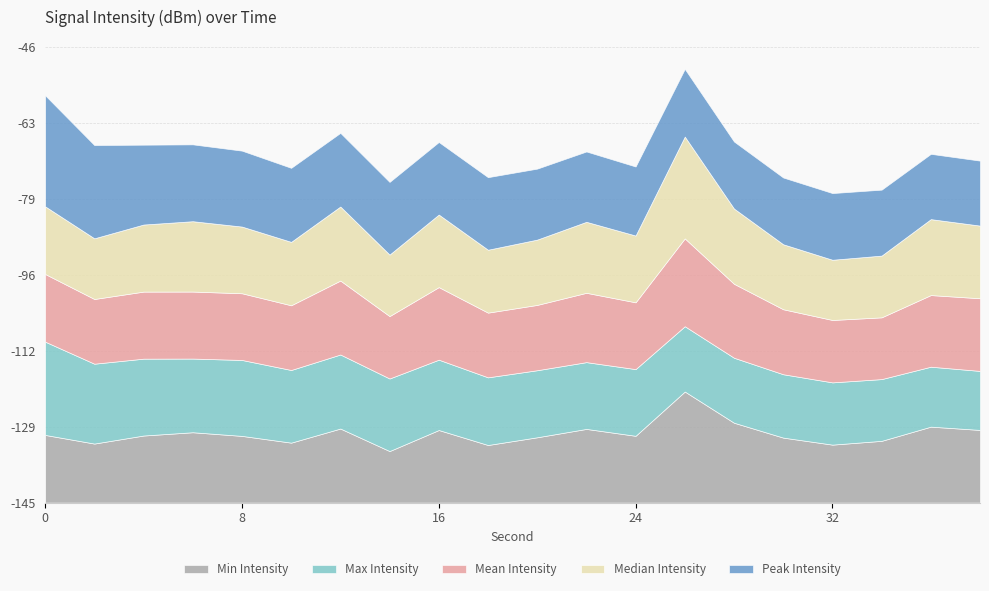

True or false: Median Intensity has a value of -204.8 at 4.

False